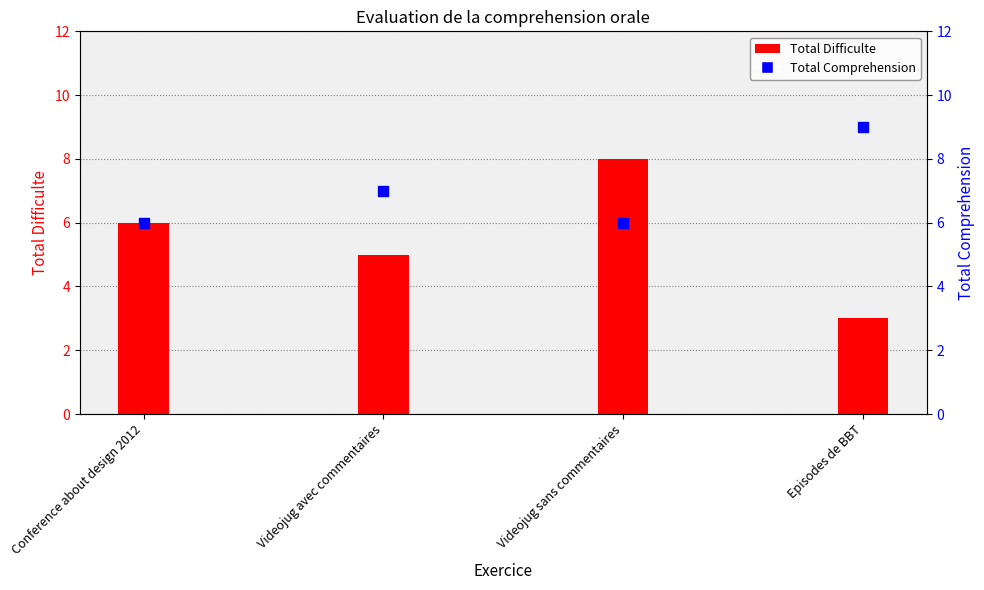

Is the value of Total Comprehension at Episodes de BBT greater than the value of Total Difficulte at Conference about design 2012?

Yes